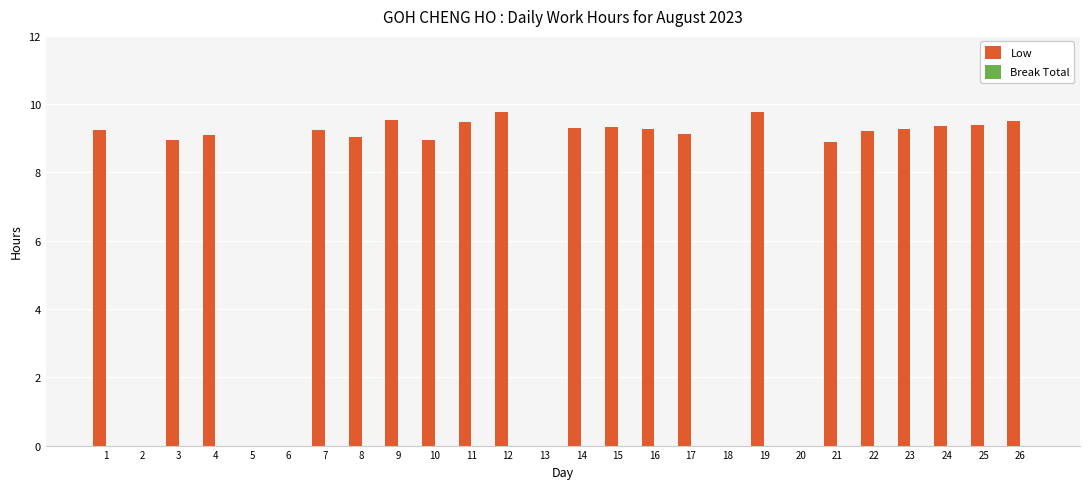

Which has a higher value, 6 or 3?

3